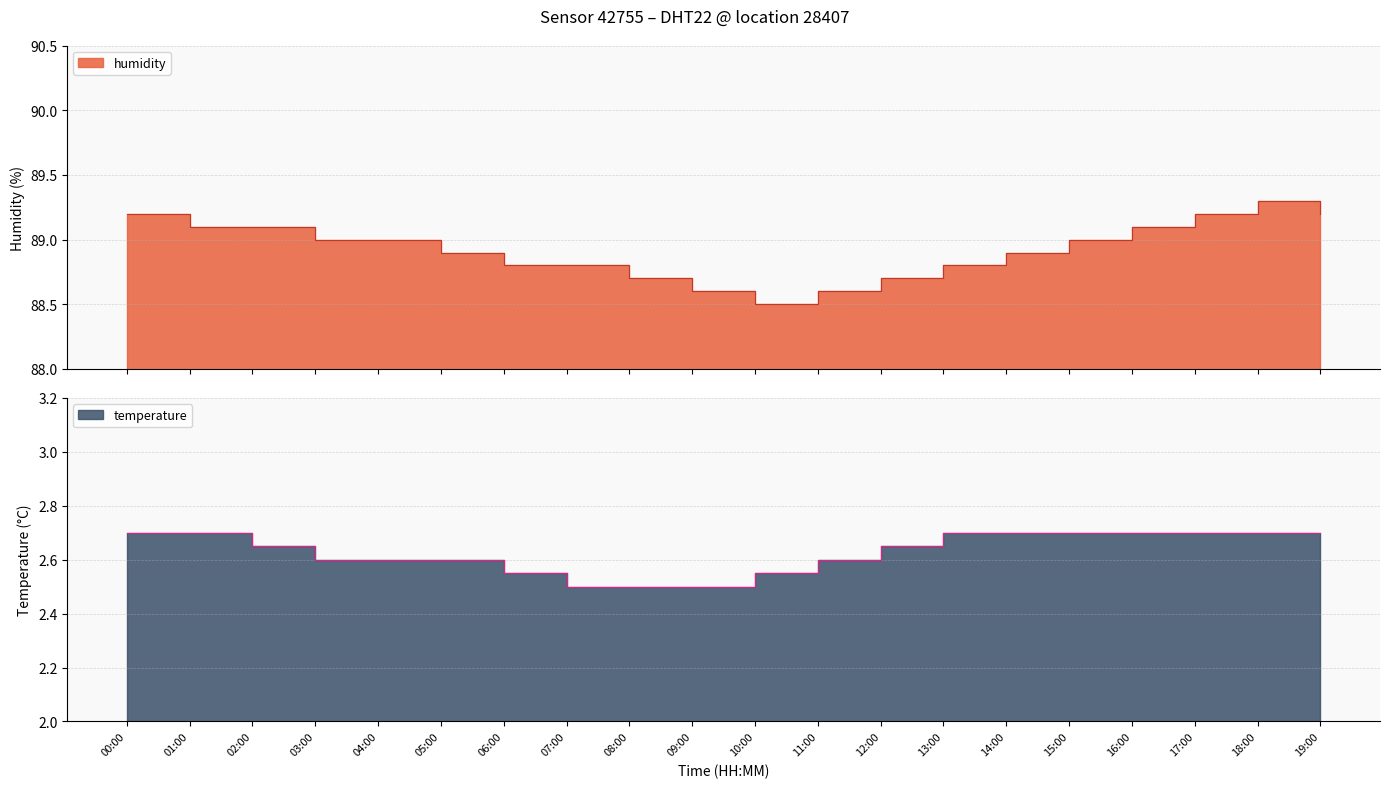

What is the difference between the maximum and minimum values in the humidity series?

0.8